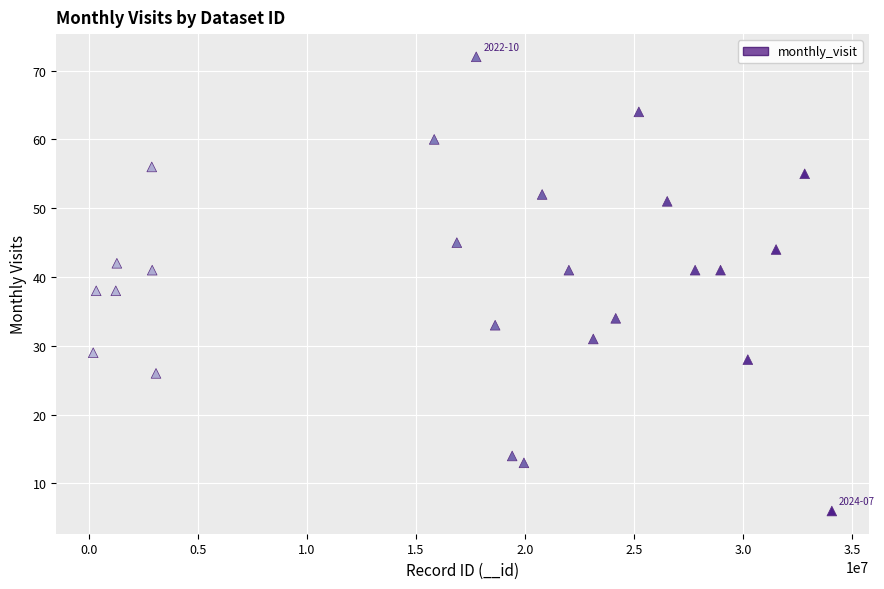

What is the range of Y values (max minus min)?

66